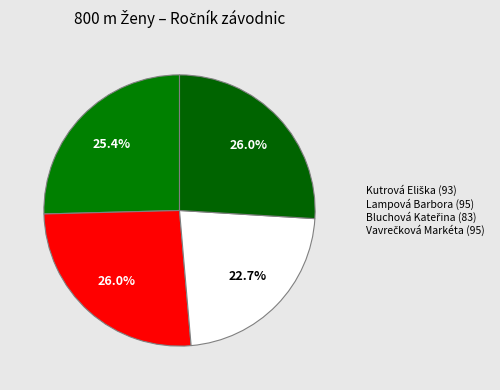

How many slices are in this pie chart?

4